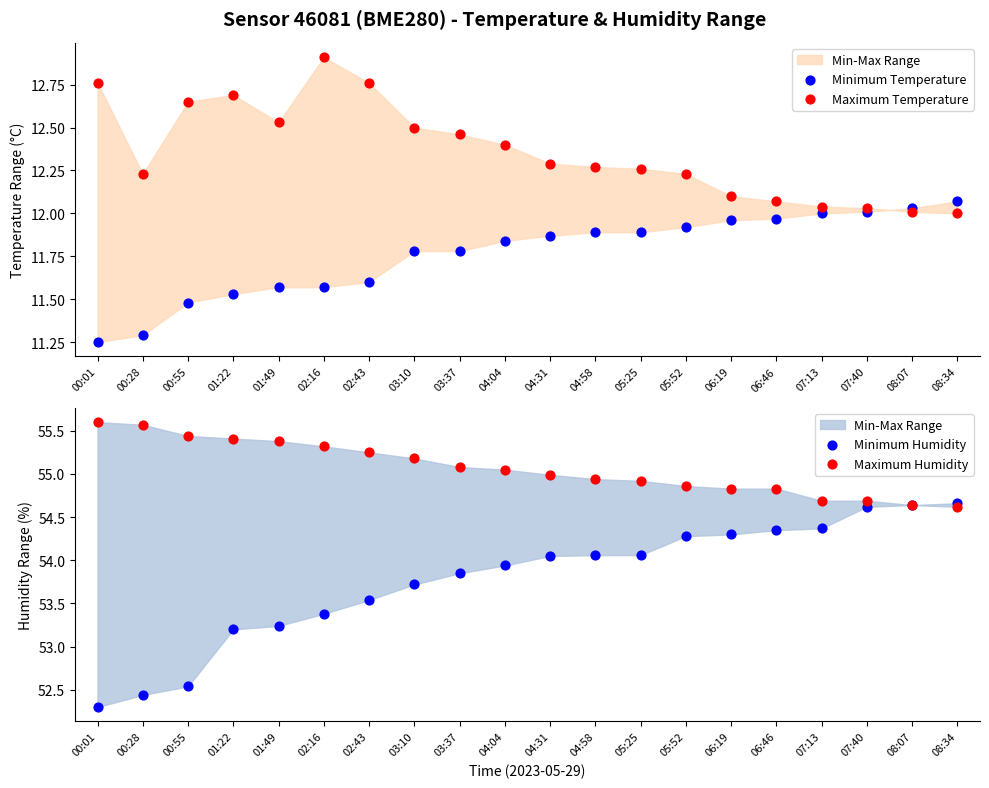

At how many categories does at least one series exceed 15?

20